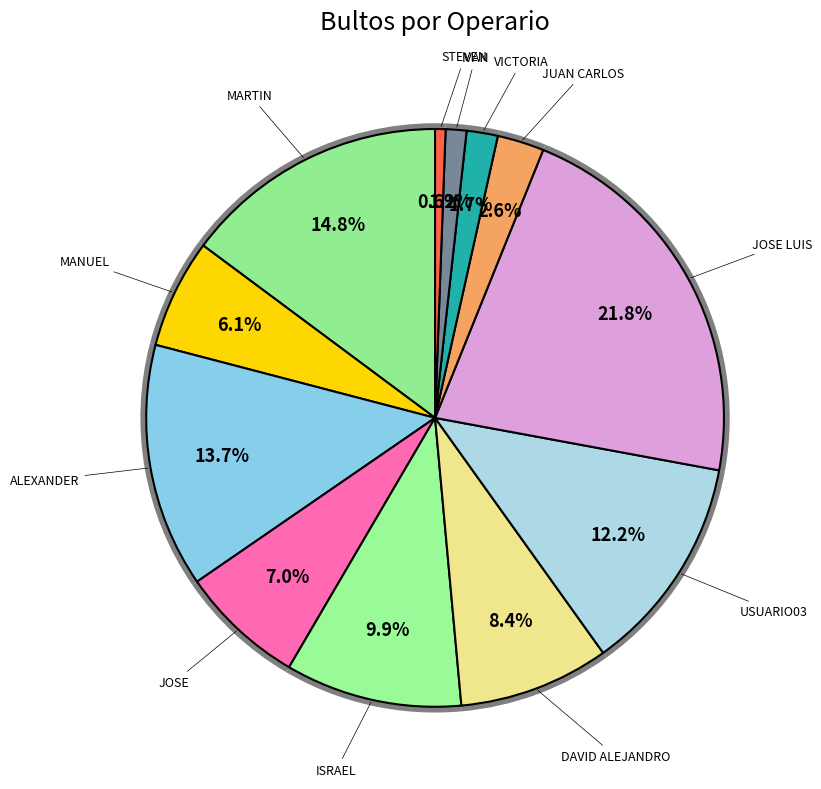

Is there a majority slice in this chart?

No